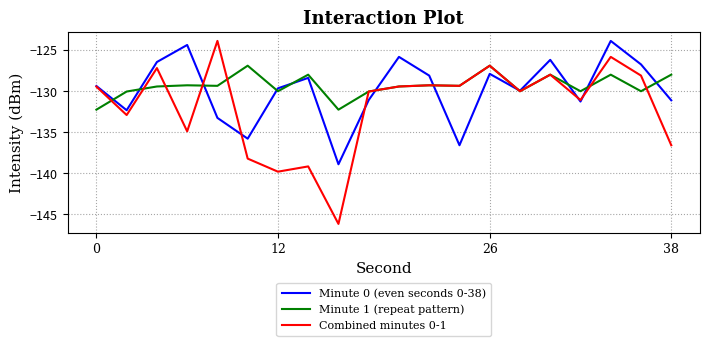

Which series has the widest spread of values?

Combined minutes 0-1